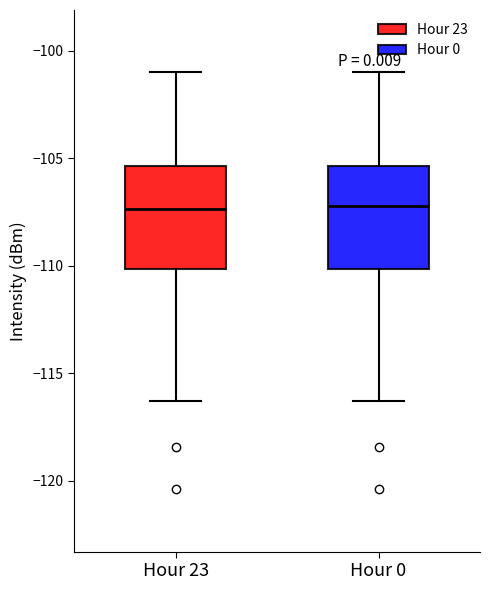

Where does the median line of the box for Hour 23 sit on the y-axis? The values are not printed on the chart, so give them approximately, as read against the axis.

-107.5